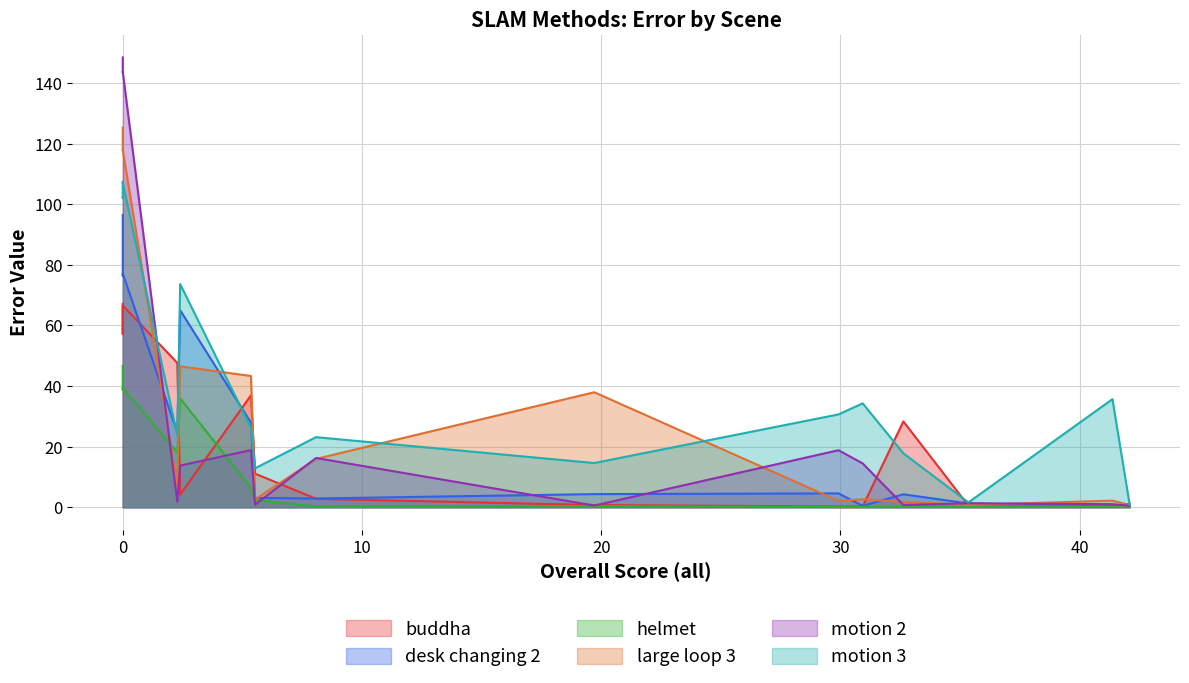

Reading left to right, extract all data points from this chart.

buddha: DVI-SLAM=0.3	BADSLAM2=0.2	GO-SLAM=0.5	fbadslam=28.3	BAD SLAM=0.3	badslam_opensource=0.3	ORB-SLAM2=0.7	DVO-SLAM=2.8	ORB-SLAM3=11.1	ROSEFusion=37.0	BundleFusion=4.2	ElasticFusion=47.6	Anonv2=67.1	Anon8=64.8	Anonymous-000-test=57.1	DROID-SLAM=66.6
desk changing 2: DVI-SLAM=1.1	BADSLAM2=0.5	GO-SLAM=1.3	fbadslam=4.3	BAD SLAM=0.5	badslam_opensource=4.6	ORB-SLAM2=4.3	DVO-SLAM=2.9	ORB-SLAM3=3.1	ROSEFusion=27.9	BundleFusion=65.0	ElasticFusion=24.7	Anonv2=96.5	Anon8=93.8	Anonymous-000-test=76.3	DROID-SLAM=77.1
helmet: DVI-SLAM=0.2	BADSLAM2=0.2	GO-SLAM=0.3	fbadslam=0.2	BAD SLAM=0.1	badslam_opensource=0.1	ORB-SLAM2=0.4	DVO-SLAM=0.3	ORB-SLAM3=2.4	ROSEFusion=6.4	BundleFusion=35.9	ElasticFusion=18.1	Anonv2=46.7	Anon8=43.9	Anonymous-000-test=38.7	DROID-SLAM=39.5
large loop 3: DVI-SLAM=0.7	BADSLAM2=2.2	GO-SLAM=0.8	fbadslam=1.8	BAD SLAM=2.6	badslam_opensource=2.1	ORB-SLAM2=38.0	DVO-SLAM=16.0	ORB-SLAM3=2.6	ROSEFusion=43.3	BundleFusion=46.5	ElasticFusion=7.4	Anonv2=125.3	Anon8=124.2	Anonymous-000-test=117.9	DROID-SLAM=117.9
motion 2: DVI-SLAM=0.5	BADSLAM2=1.0	GO-SLAM=1.3	fbadslam=0.8	BAD SLAM=14.5	badslam_opensource=18.8	ORB-SLAM2=0.6	DVO-SLAM=16.3	ORB-SLAM3=0.9	ROSEFusion=18.9	BundleFusion=13.8	ElasticFusion=1.8	Anonv2=148.4	Anon8=147.0	Anonymous-000-test=143.6	DROID-SLAM=143.8
motion 3: DVI-SLAM=0.8	BADSLAM2=35.7	GO-SLAM=1.6	fbadslam=17.8	BAD SLAM=34.3	badslam_opensource=30.6	ORB-SLAM2=14.6	DVO-SLAM=23.1	ORB-SLAM3=12.9	ROSEFusion=26.2	BundleFusion=73.7	ElasticFusion=23.6	Anonv2=102.4	Anon8=102.0	Anonymous-000-test=107.5	DROID-SLAM=107.0